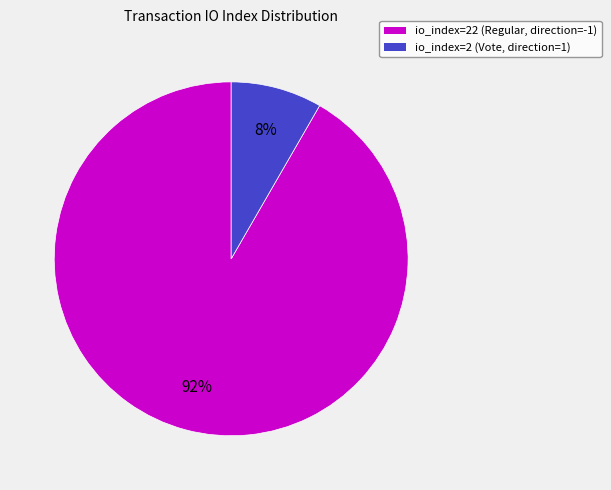

True or false: io_index=22 (Regular, direction=-1) accounts for 99% of the total.

False